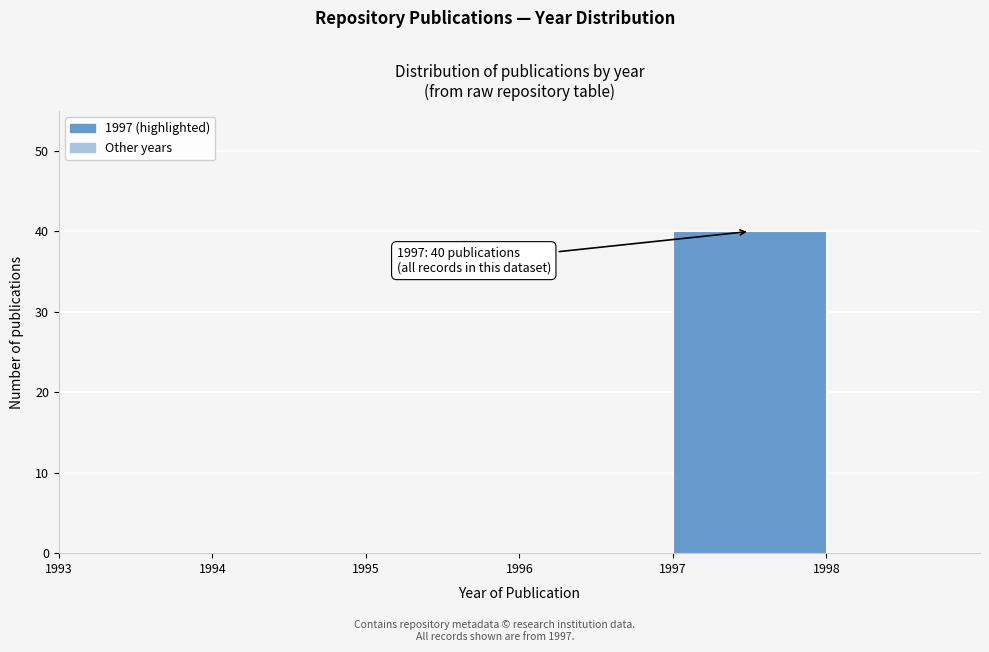

Which range on the x-axis has the tallest bar?

1997 to 1998